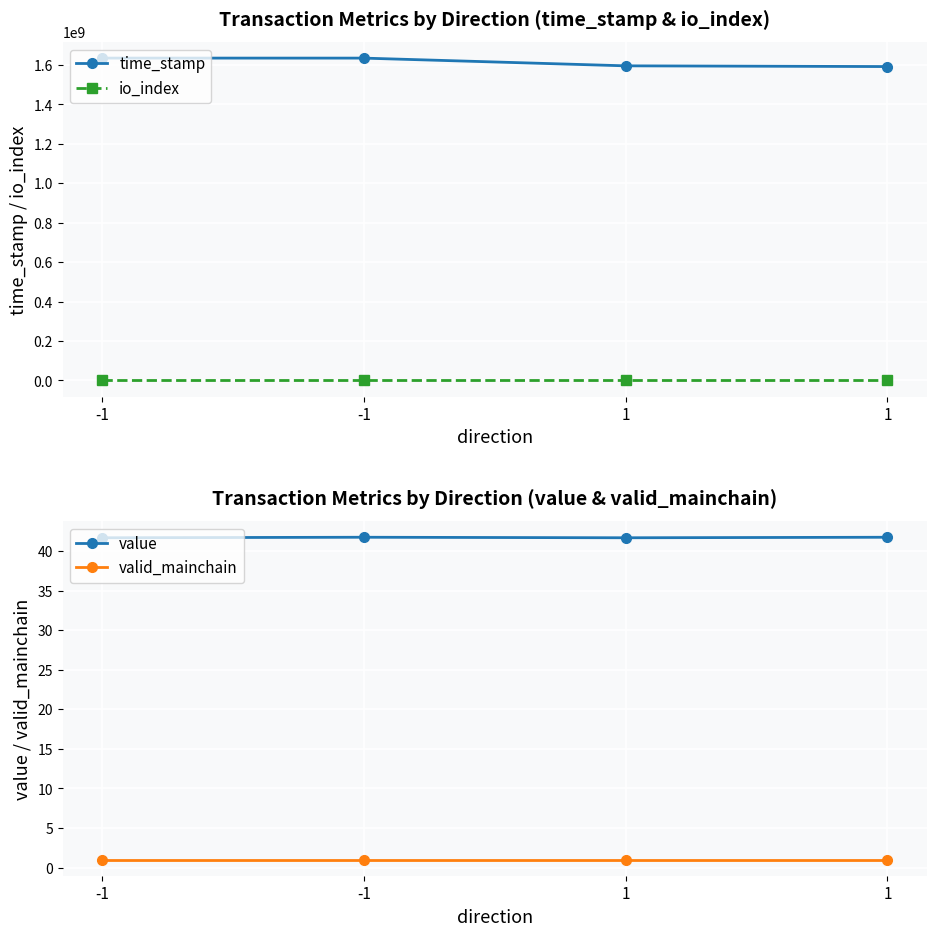

True or false: value and valid_mainchain cross at least once.

False